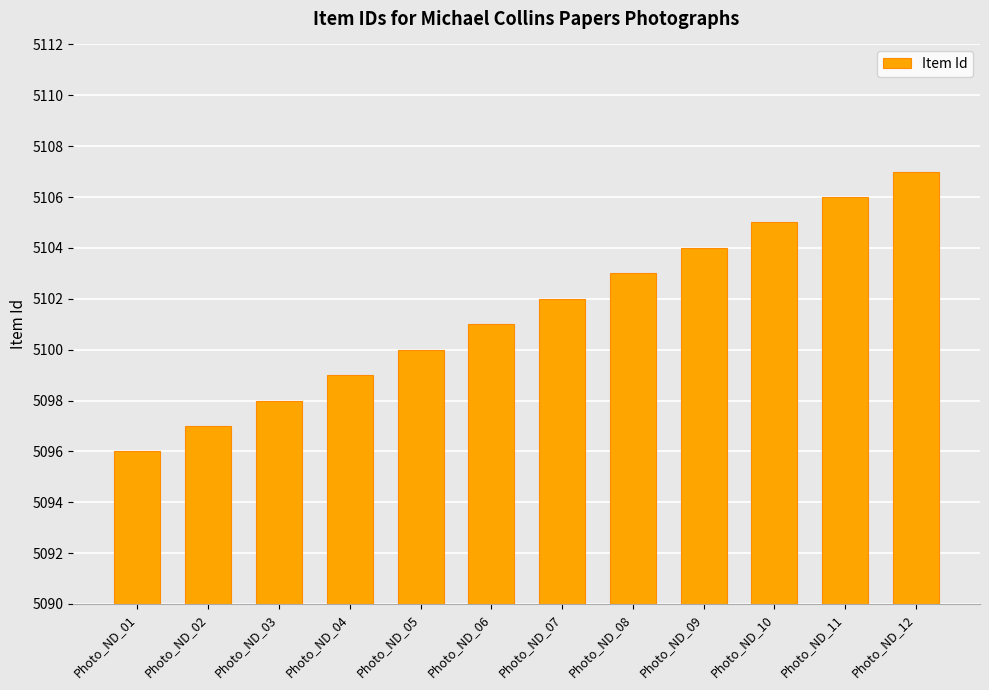

Rank the categories by value from highest to lowest.

Photo_ND_12, Photo_ND_11, Photo_ND_10, Photo_ND_09, Photo_ND_08, Photo_ND_07, Photo_ND_06, Photo_ND_05, Photo_ND_04, Photo_ND_03, Photo_ND_02, Photo_ND_01